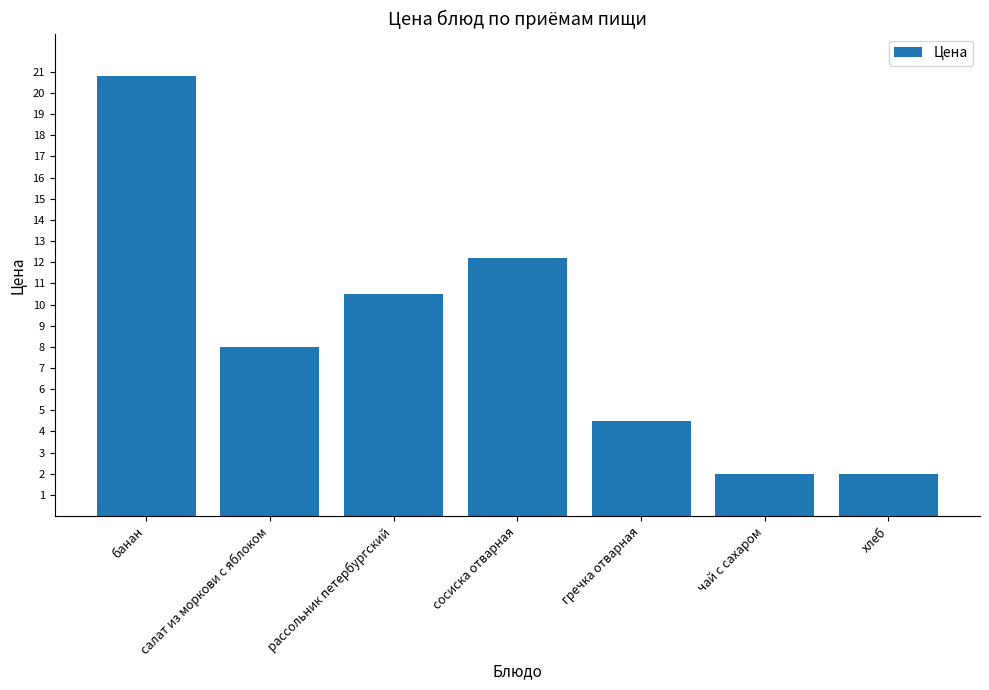

True or false: the data shows 10.5 at рассольник петербургский.

True